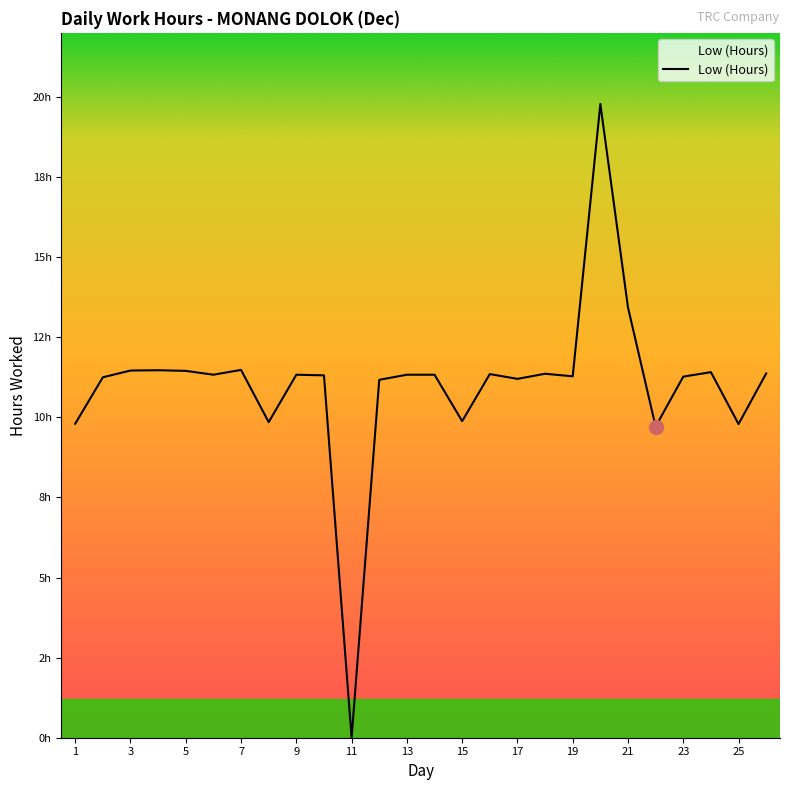

True or false: there are more than 1 points higher than both neighbors.

True